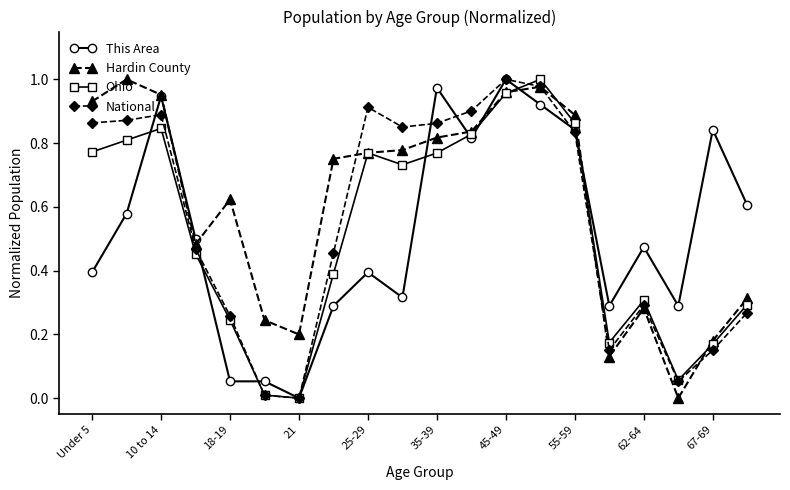

True or false: Hardin County has more than 1 interior local peaks.

True